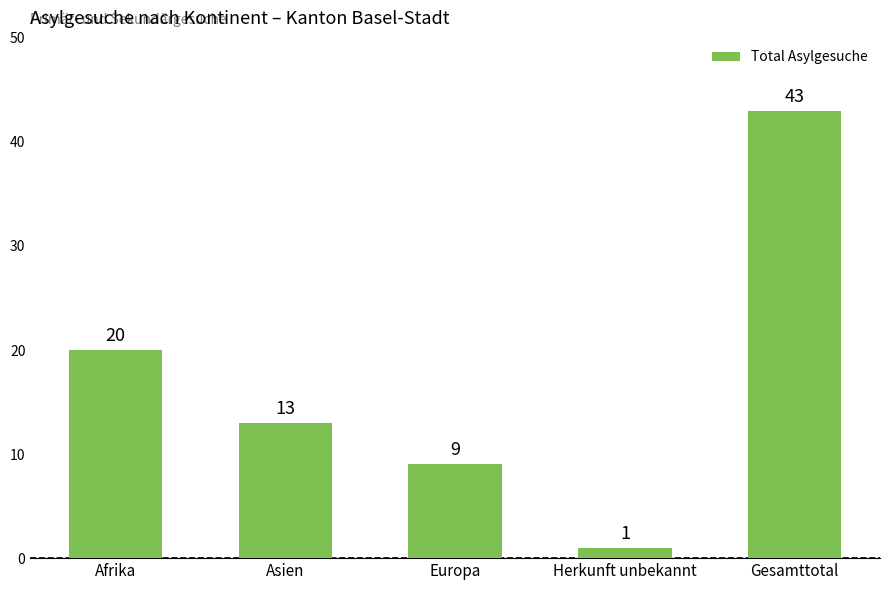

What is the label of the 5th bar from the right?

Afrika